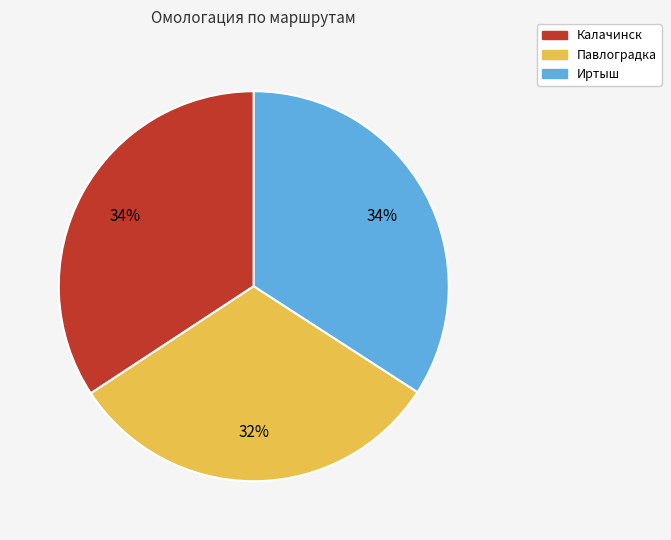

Is Павлоградка the majority of the pie?

No